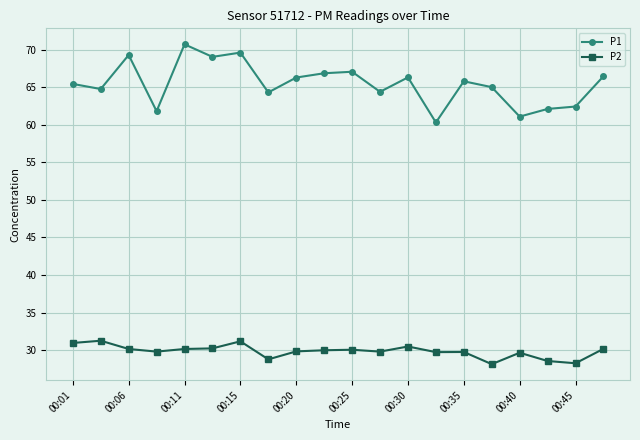

What is the average value of the P1 series?

65.4